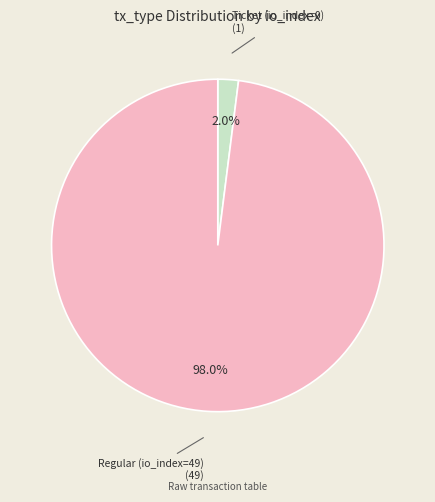

Does Regular (io_index=49) account for over 50% of the chart?

Yes